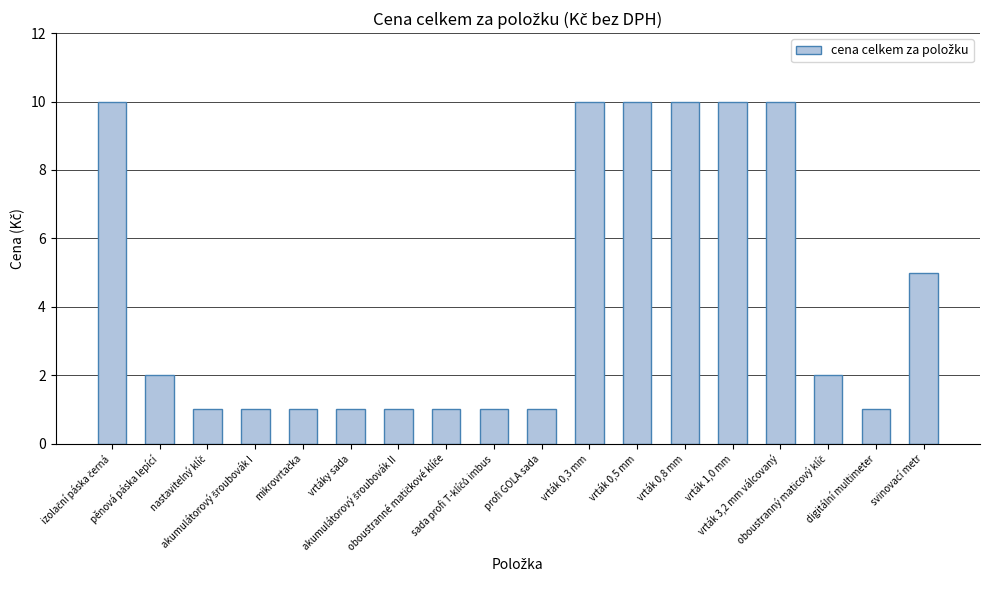

What is the sum of all values?

78